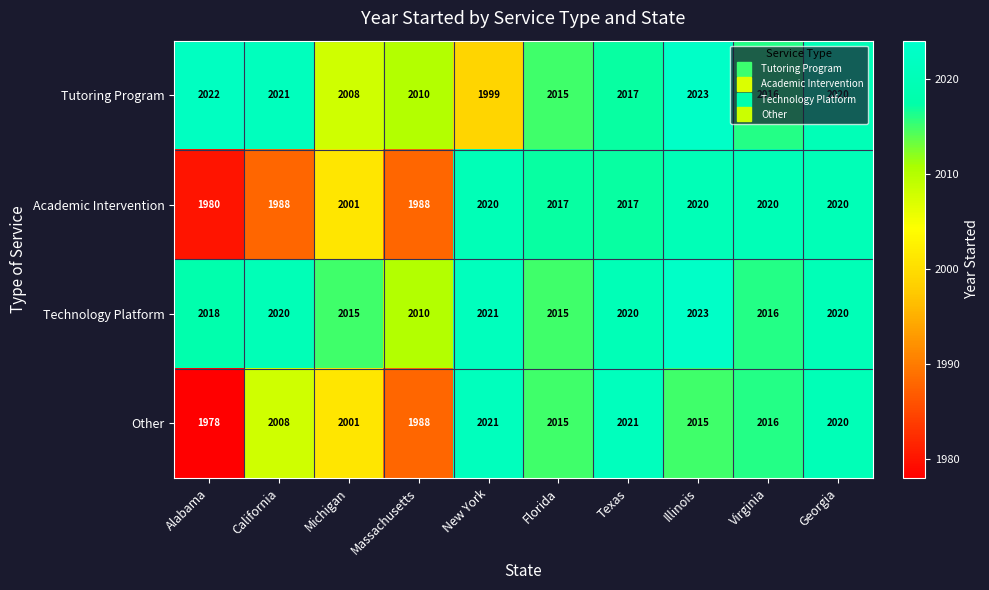

Count the number of categories in the chart.

10